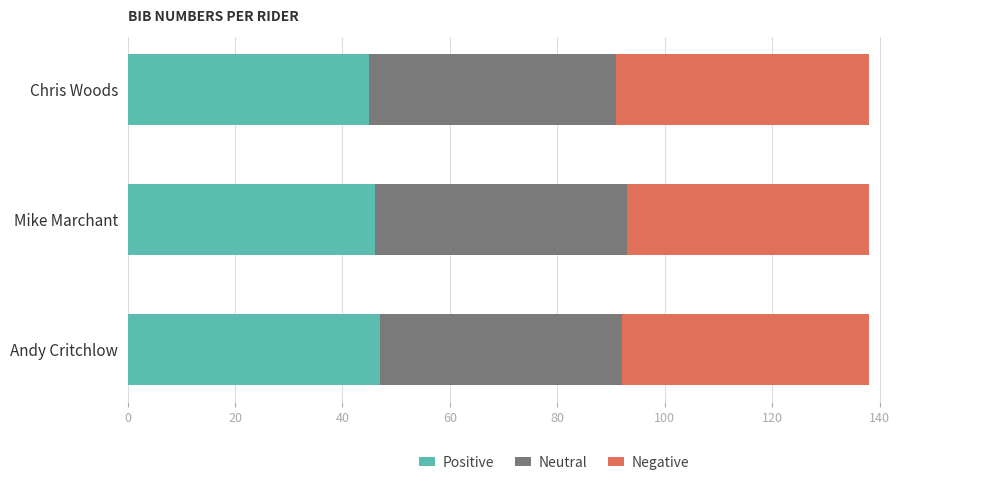

How many data points does each series have?

3